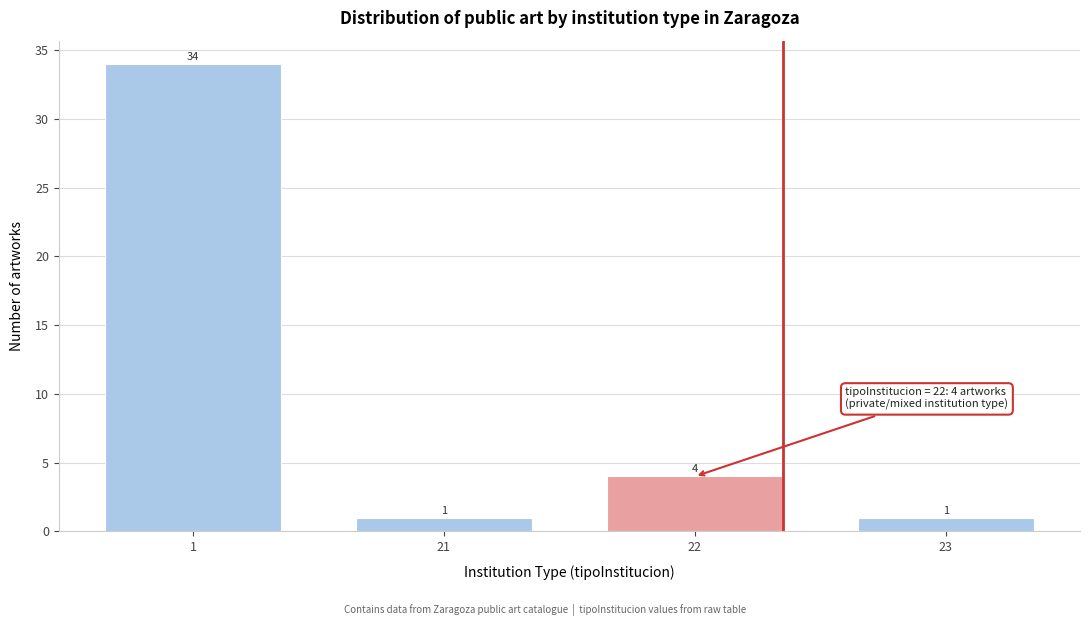

Reading right to left, what are all the values shown in this chart?

23=1	22=4	21=1	1=34